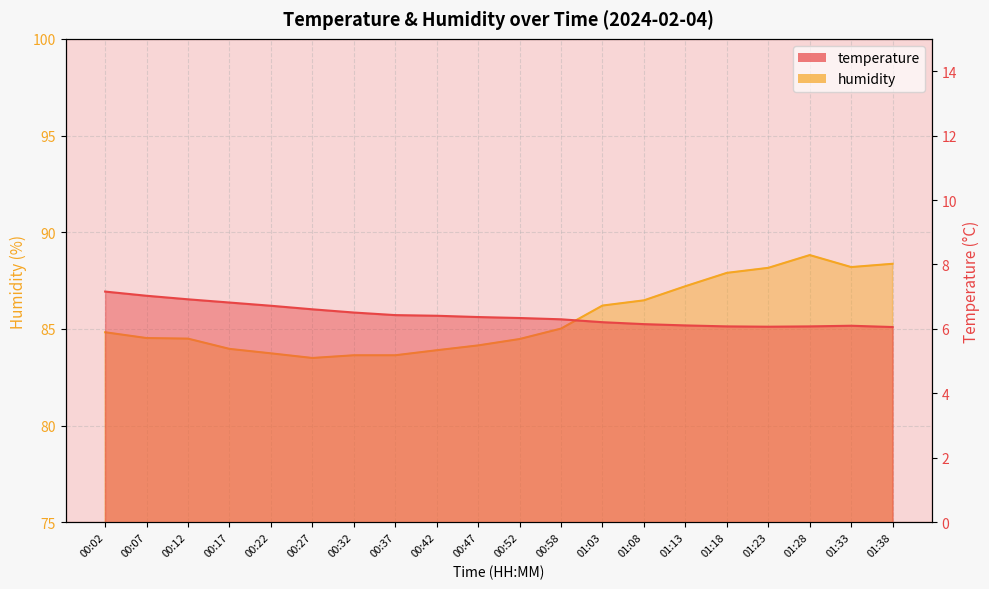

Where is the first local minimum for humidity?

00:27